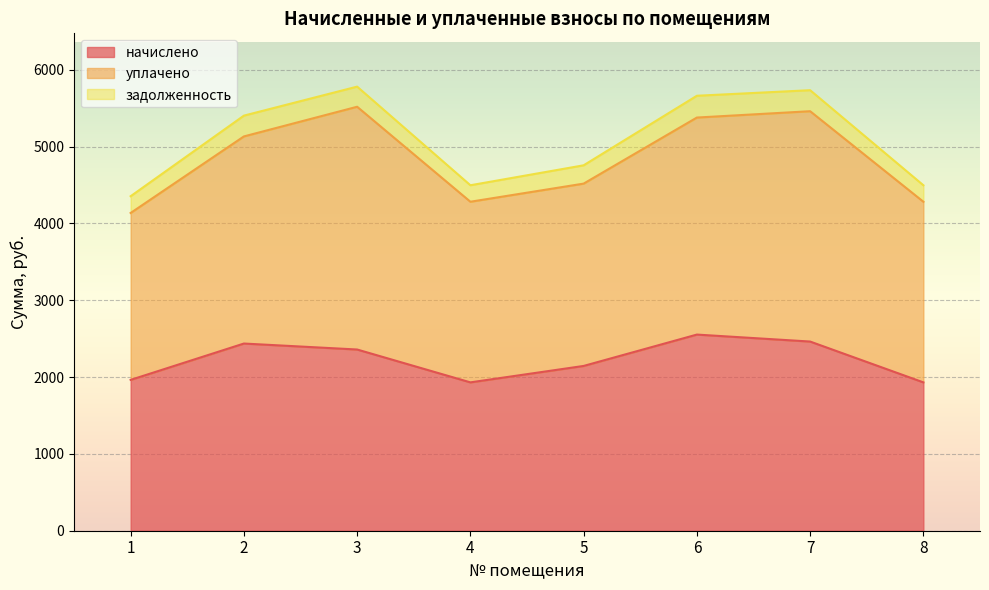

Reading left to right, what are all the values shown in this chart?

начислено: 1=1963.4	2=2436.5	3=2358.7	4=1931.0	5=2144.9	6=2553.1	7=2462.4	8=1931.0
уплачено: 1=2172.5	2=2695.9	3=3159.9	4=2351.2	5=2373.3	6=2825.0	7=2998.2	8=2351.2
задолженность: 1=218.2	2=270.7	3=262.1	4=214.6	5=238.3	6=283.7	7=273.6	8=214.6